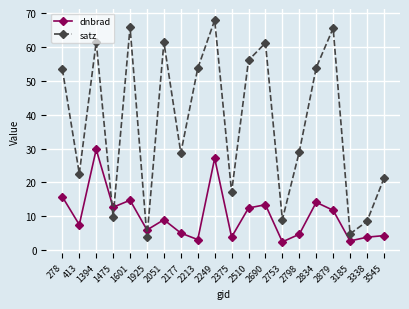

Where is the first local maximum for satz?

1394